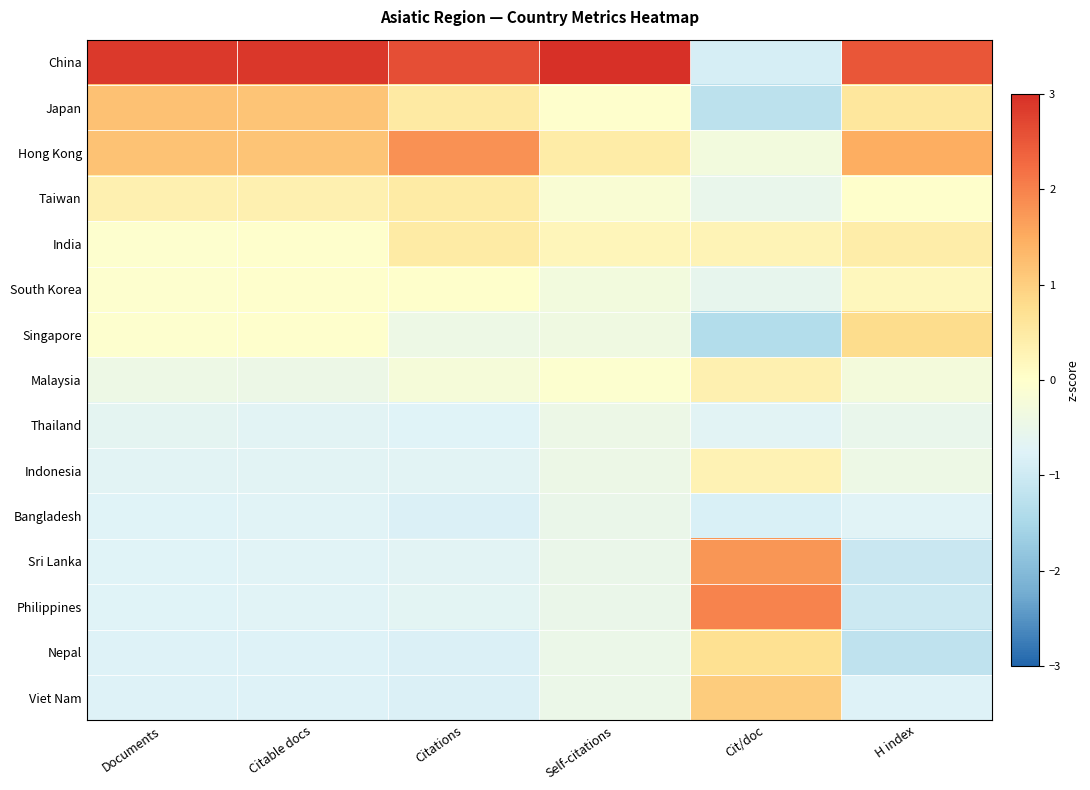

How many data points does each series have?

6